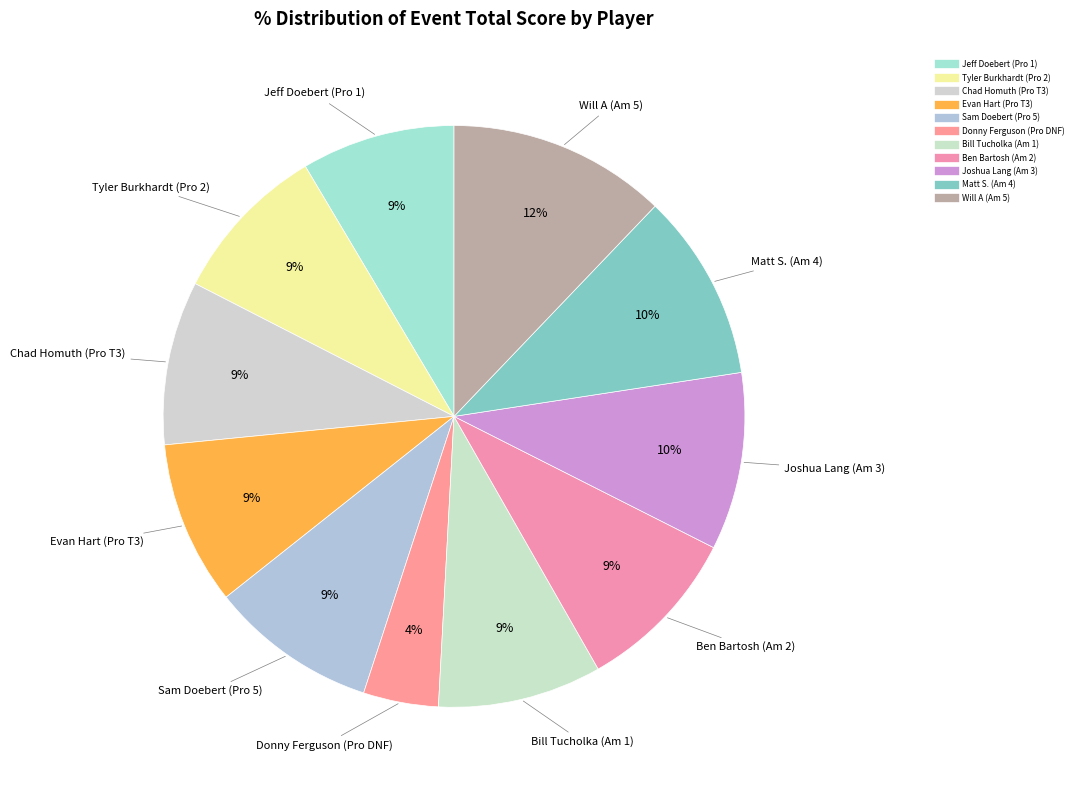

How many segments does this pie chart have?

11